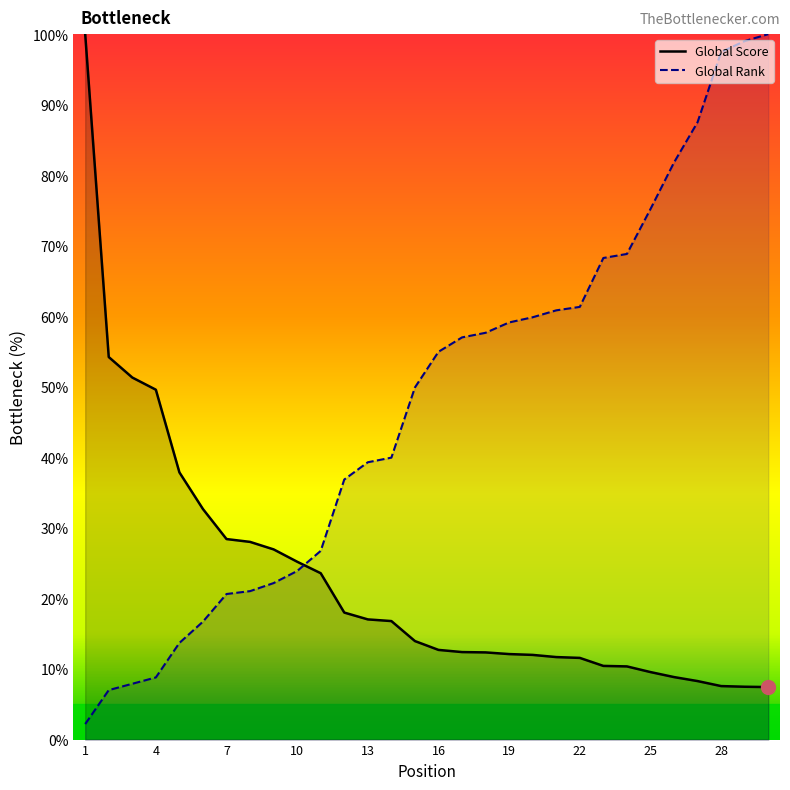

Which series ends up on top after the final intersection of Global Score and Global Rank?

Global Rank